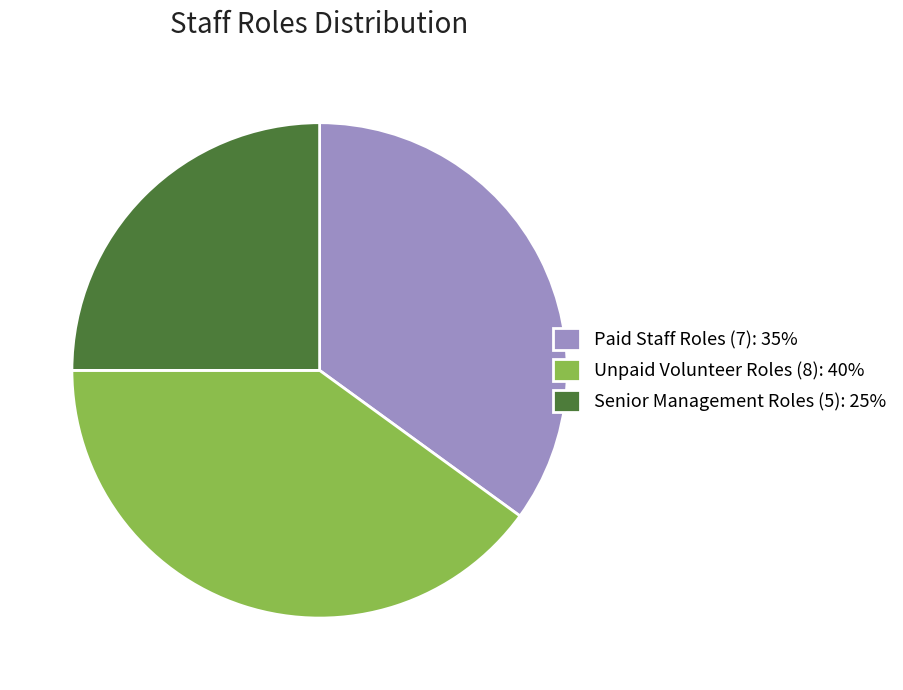

Does any single category account for the majority?

No